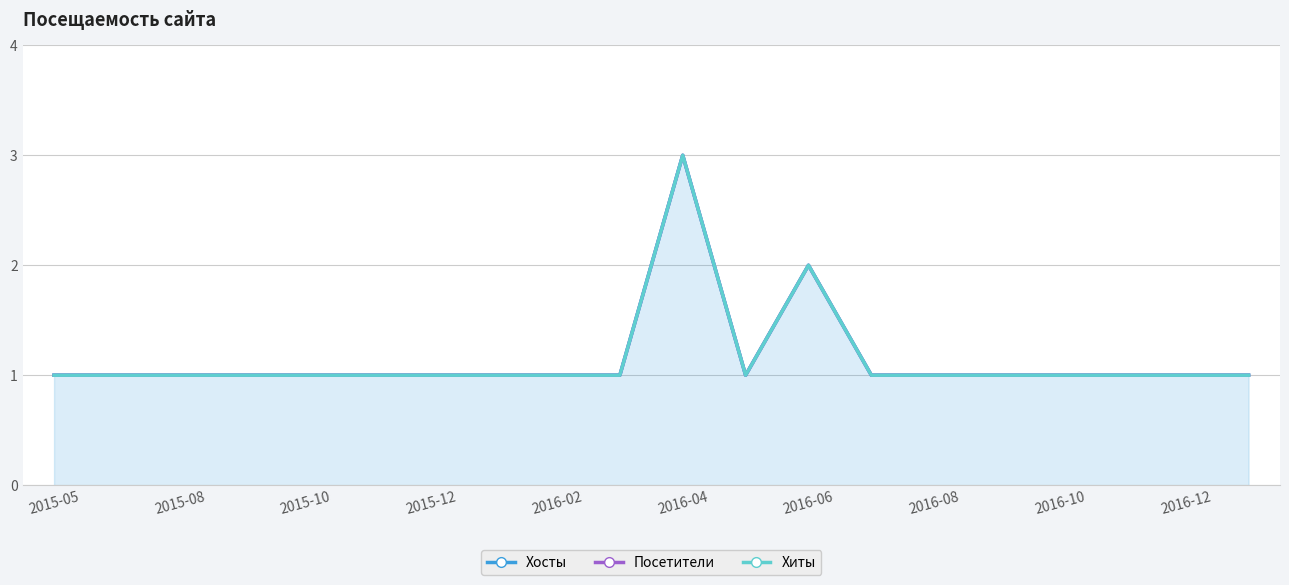

True or false: Хиты and Хосты intersect in this chart.

False